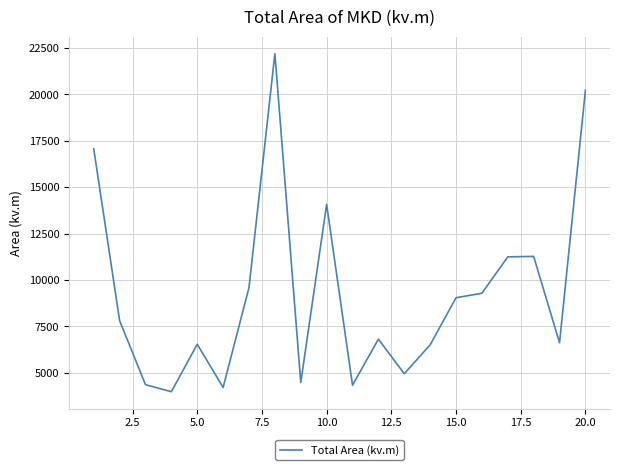

True or false: the data has more than 0 interior local peaks.

True